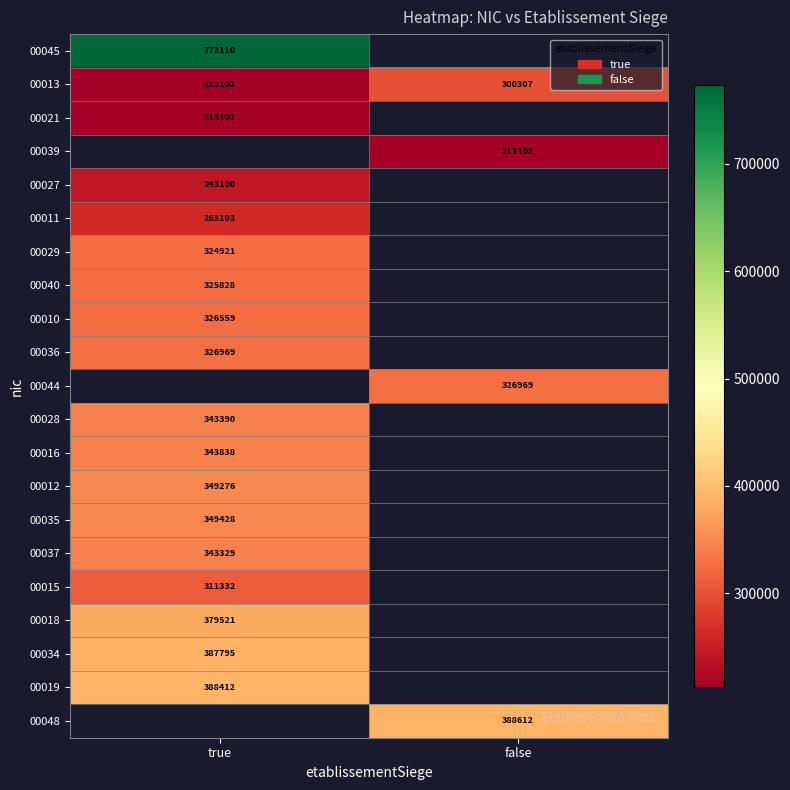

The 00027 series shows 243100 at true. True or false?

True